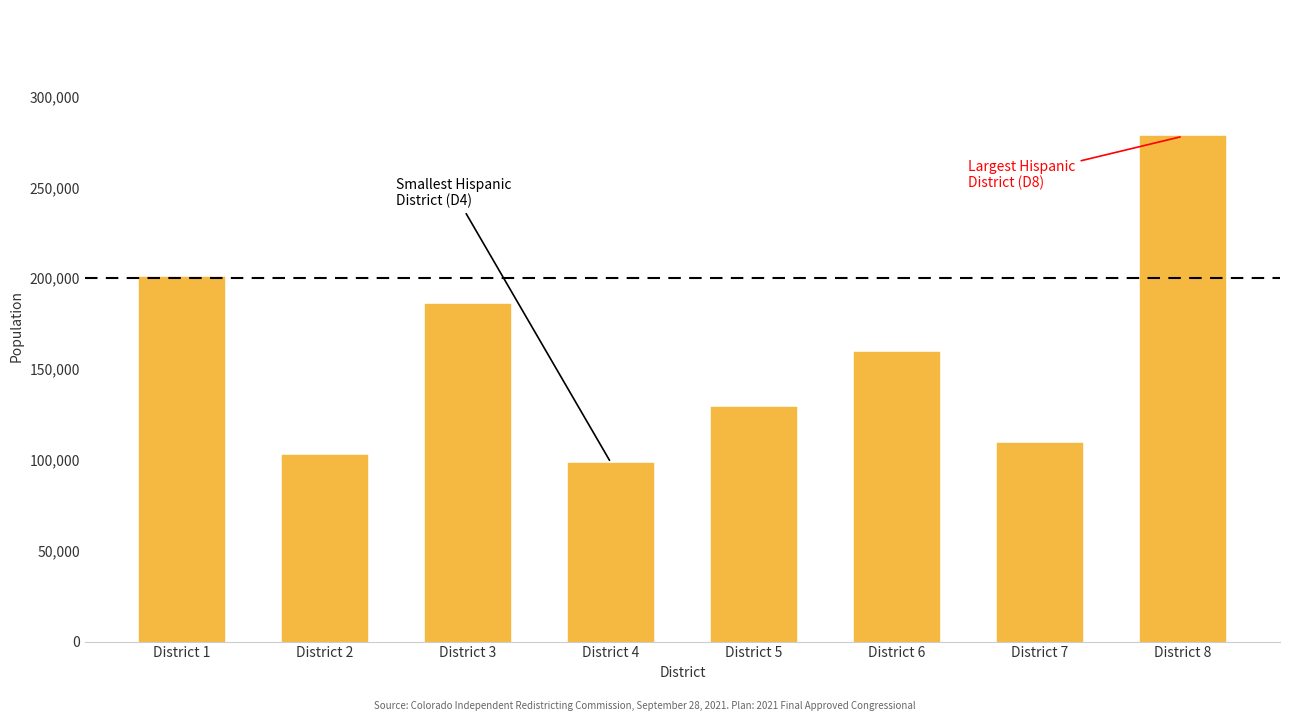

Reading left to right, what are all the values shown in this chart?

200616	102700	185794	98443	129138	159407	109185	278107